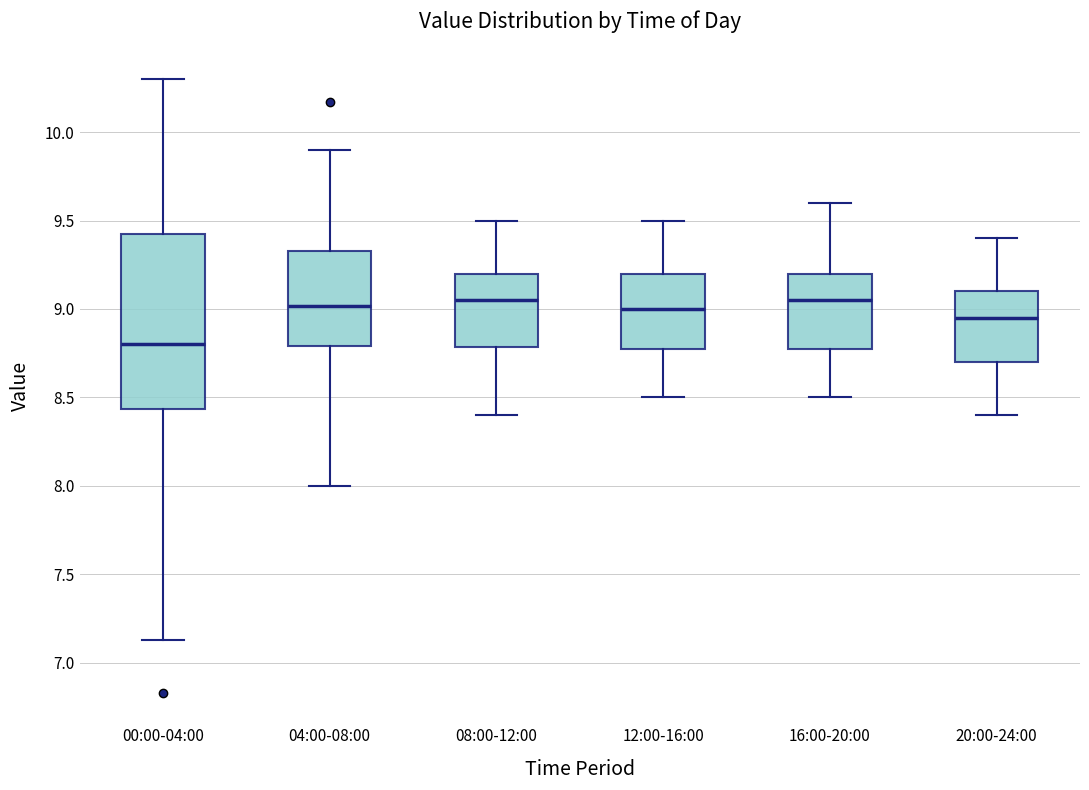

Reading left to right, read every box against the y-axis: the position of its median line, the range the box covers, and the ends of its whiskers. The values are not printed on the chart, so give them approximately, as read against the axis.

00:00-04:00: median 8.80, box 8.45 to 9.45, whiskers 7.15 to 10.30
04:00-08:00: median 9.00, box 8.80 to 9.35, whiskers 8.00 to 9.90
08:00-12:00: median 9.05, box 8.80 to 9.20, whiskers 8.40 to 9.50
12:00-16:00: median 9.00, box 8.80 to 9.20, whiskers 8.50 to 9.50
16:00-20:00: median 9.05, box 8.80 to 9.20, whiskers 8.50 to 9.60
20:00-24:00: median 8.95, box 8.70 to 9.10, whiskers 8.40 to 9.40